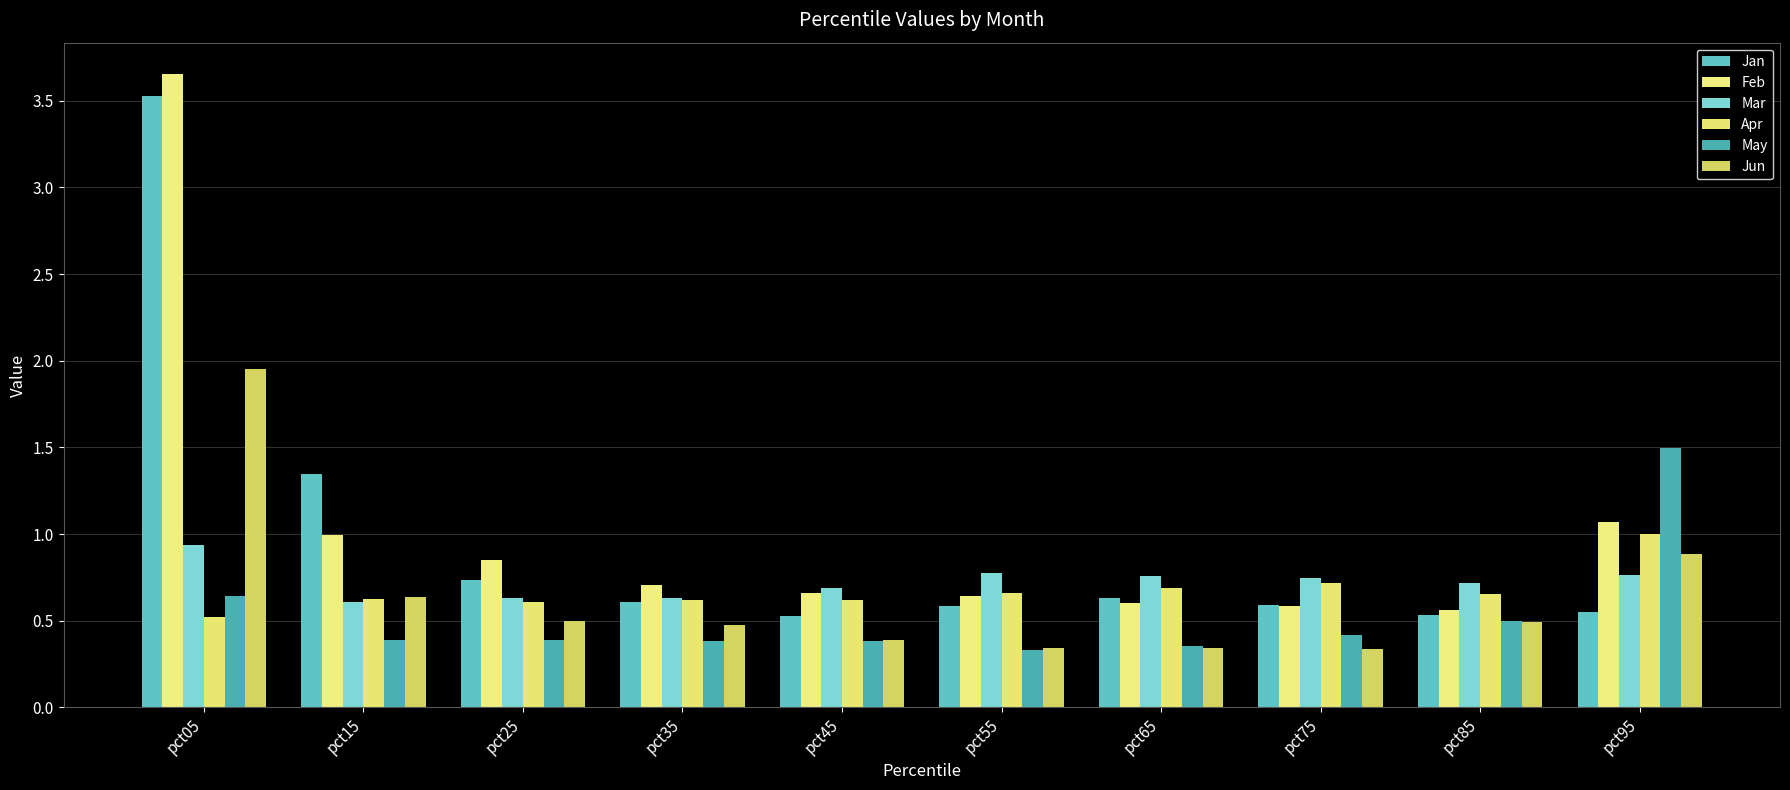

How many bars are there in each group?

6